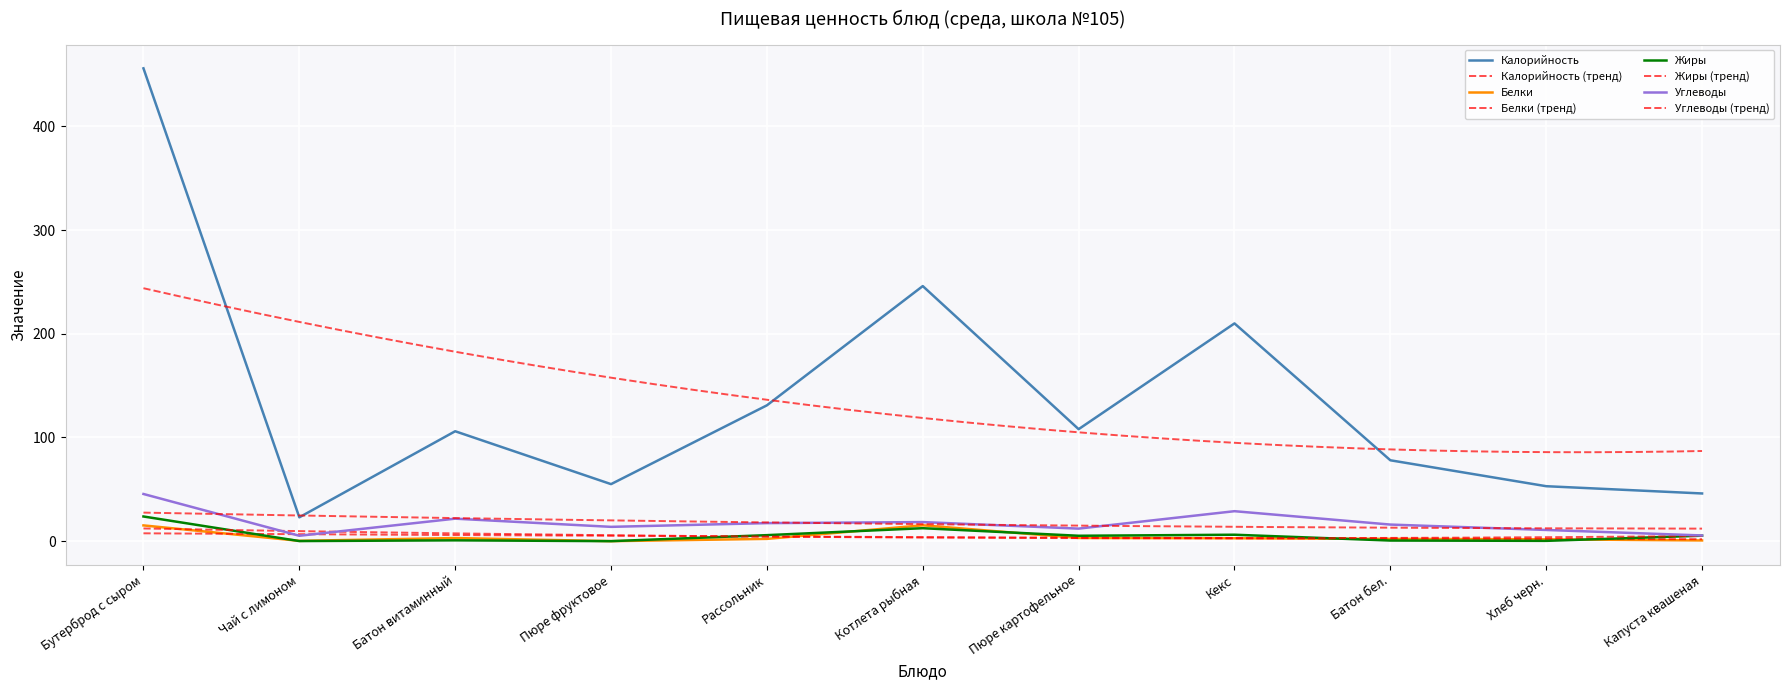

How many values in Жиры are above zero?

10